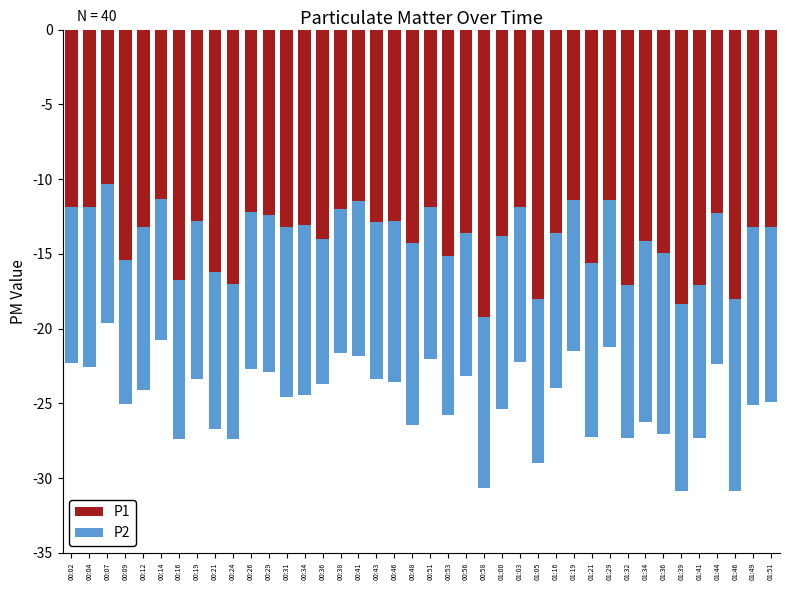

The value of P2 at 00:53 is -10.7. True or false?

True